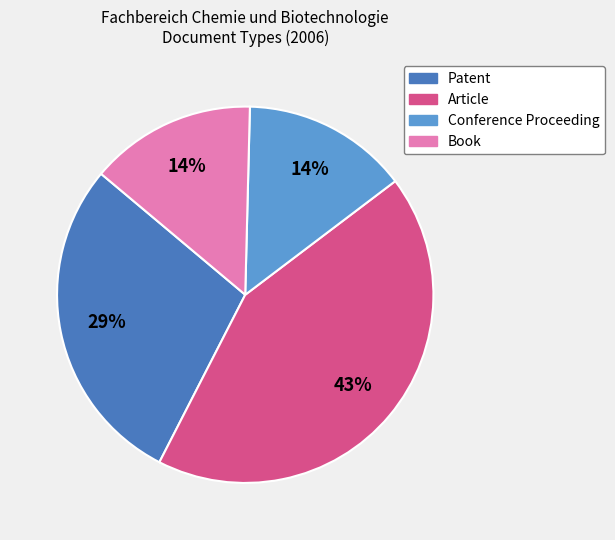

Do Book and Article together represent more than half of the pie?

Yes